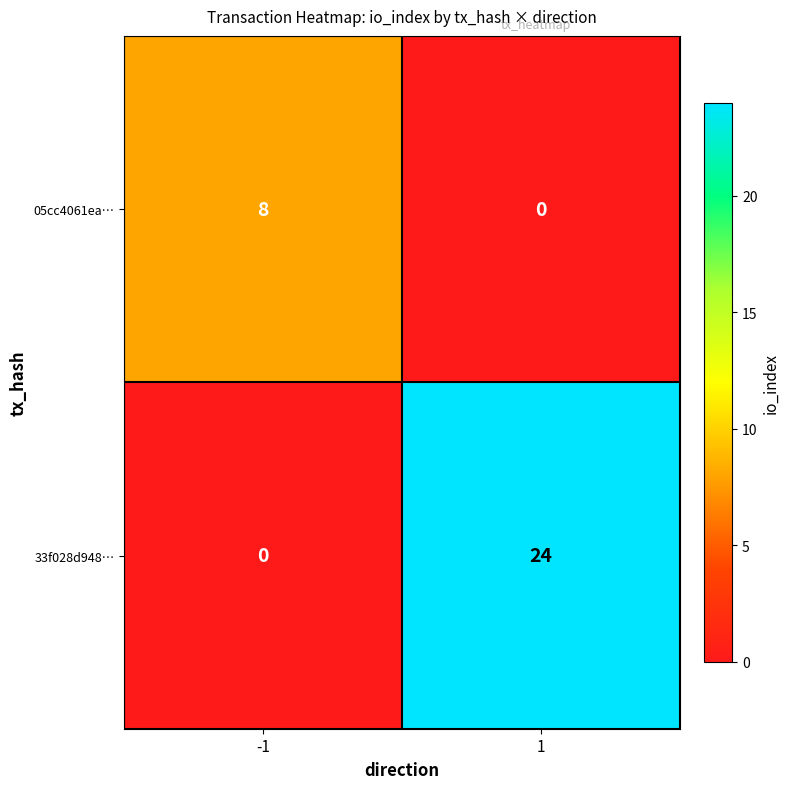

What is the total value across all series at -1?

8